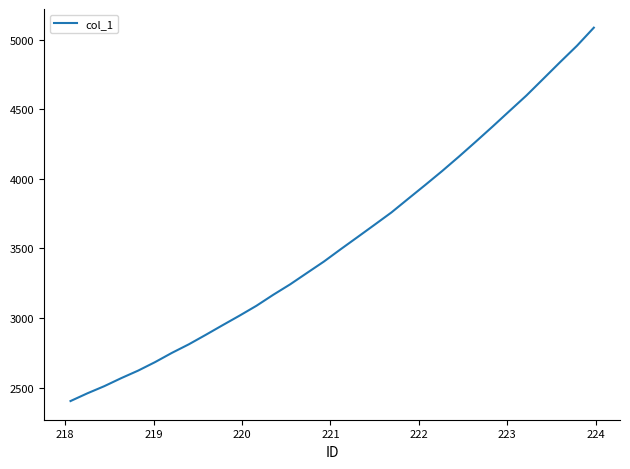

What is the difference between the maximum and minimum values?

2683.6